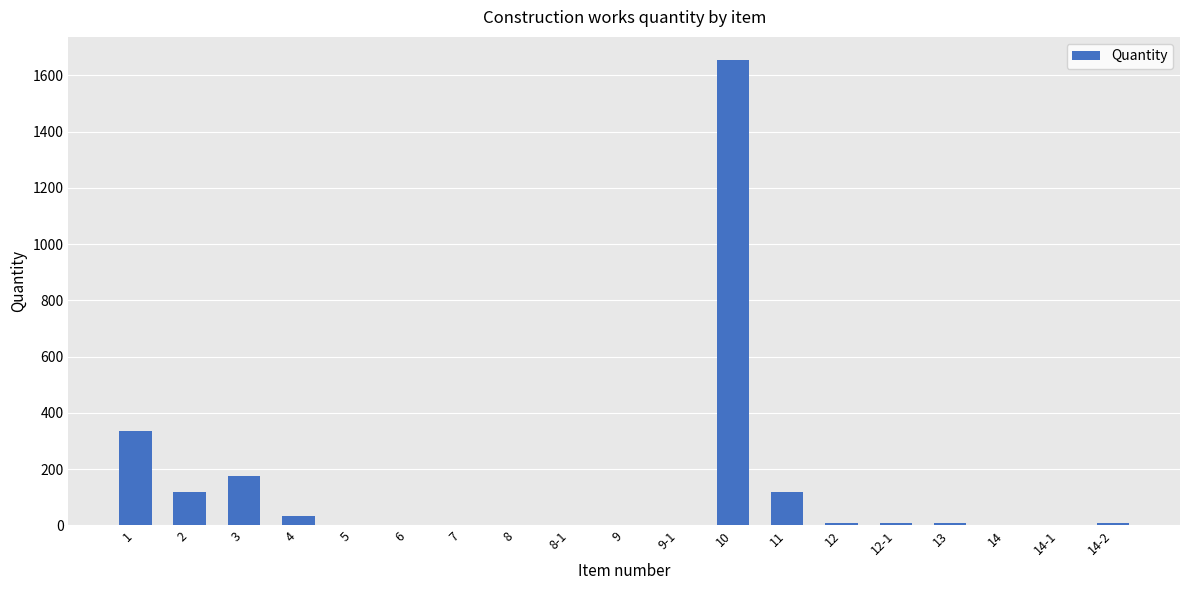

What is the sum of all values?

2487.9